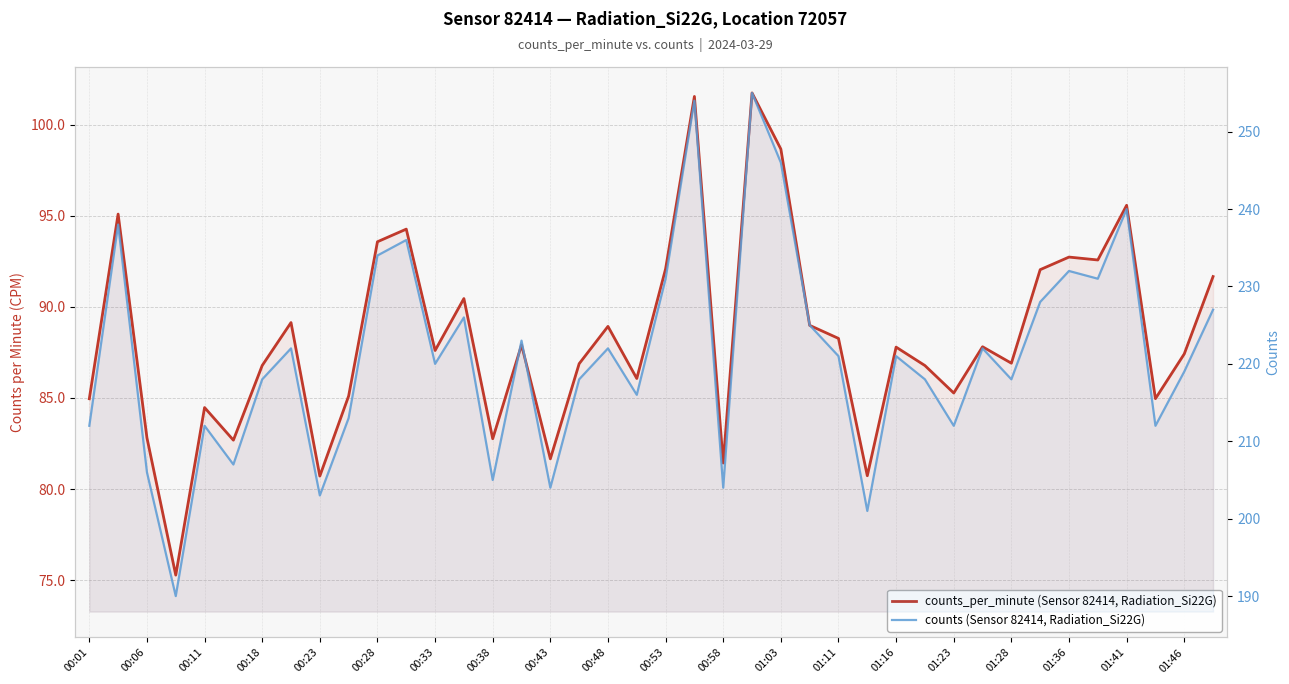

Is the value of counts (Sensor 82414, Radiation_Si22G) at 01:23 greater than the value of counts_per_minute (Sensor 82414, Radiation_Si22G) at 01:46?

Yes